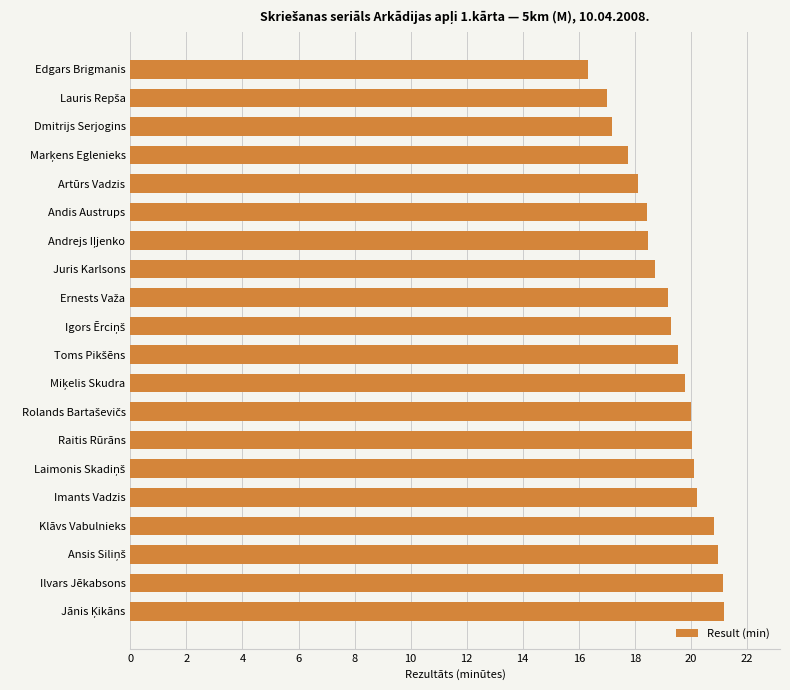

True or false: the data shows 18.7 at Juris Karlsons.

True